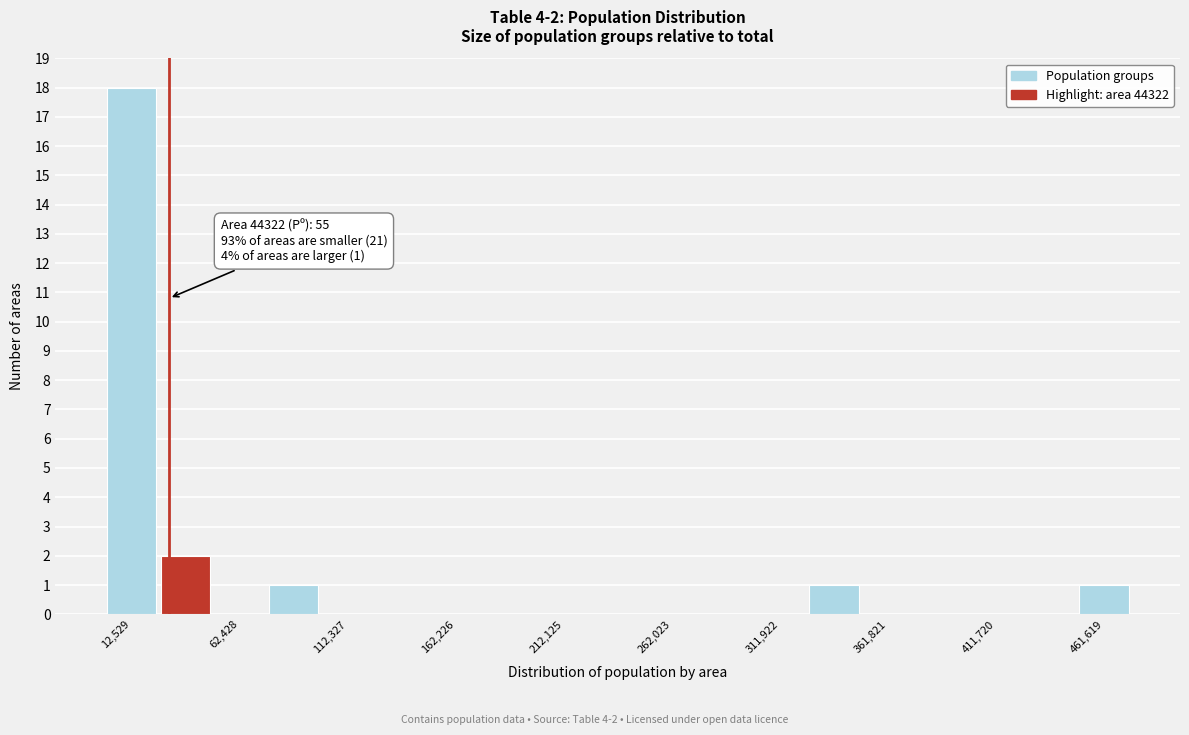

Over which range of the x-axis is the bar tallest?

0 to 25000